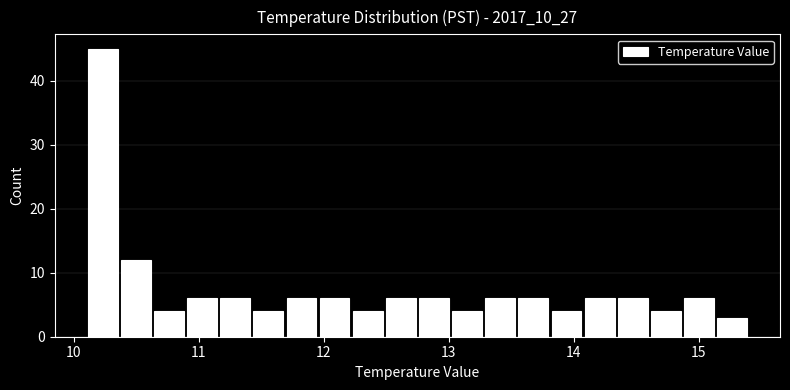

Read against the x-axis, roughly where is the centre of the tallest bar?

10.2